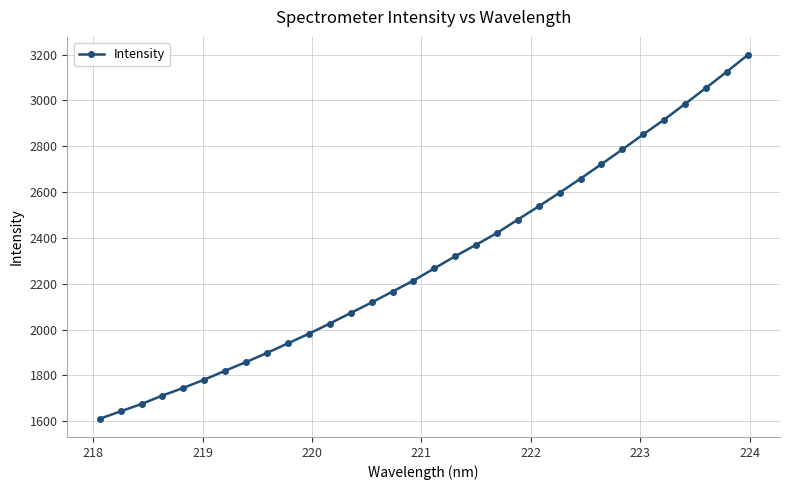

What is the maximum value shown in the chart?

3197.6